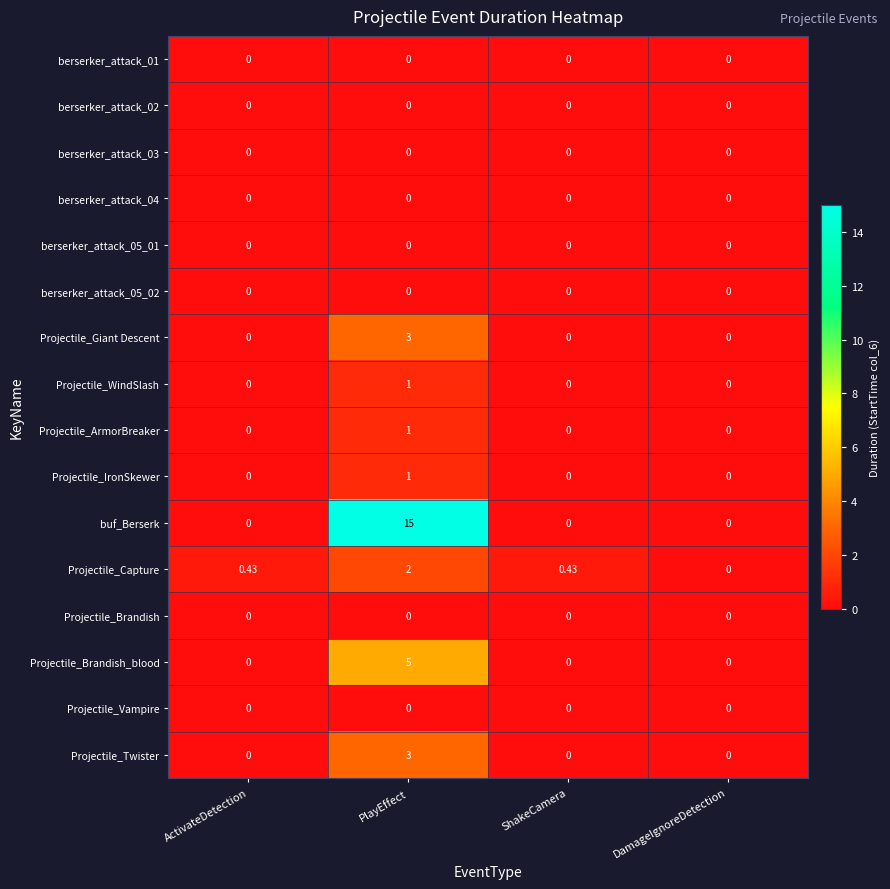

At which category is the sum across all series the highest?

PlayEffect